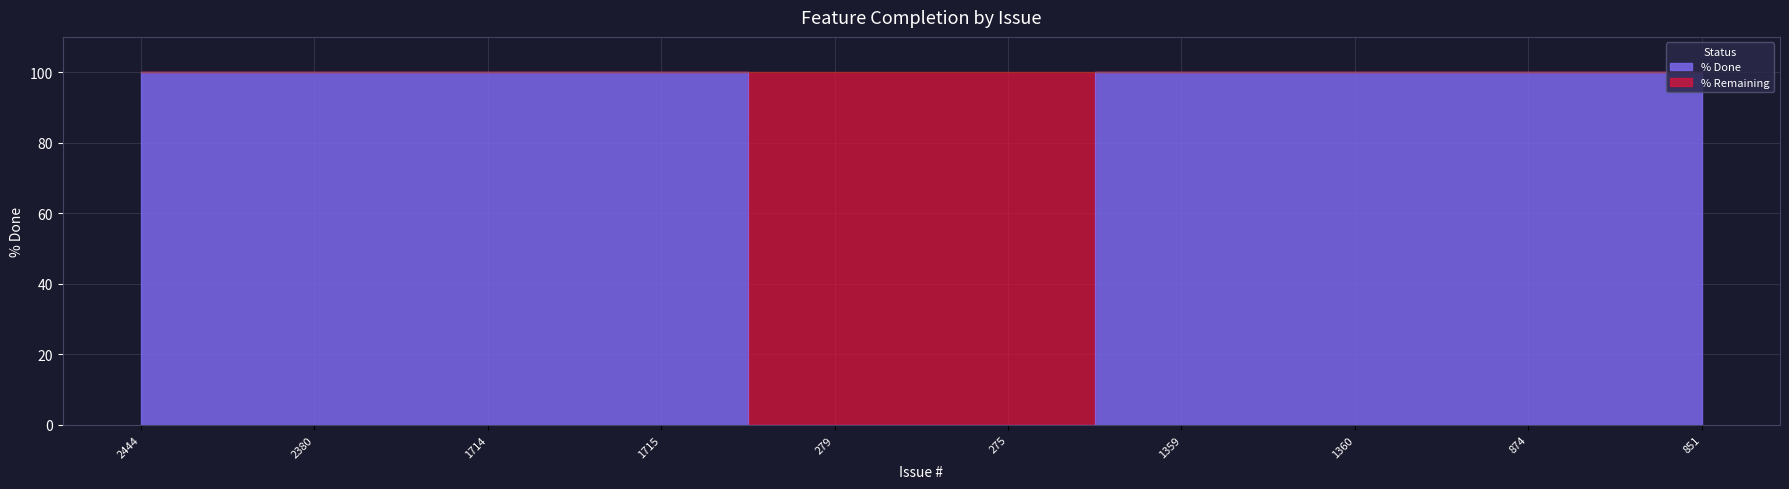

Which has a higher value, 1714 or 1360?

1714